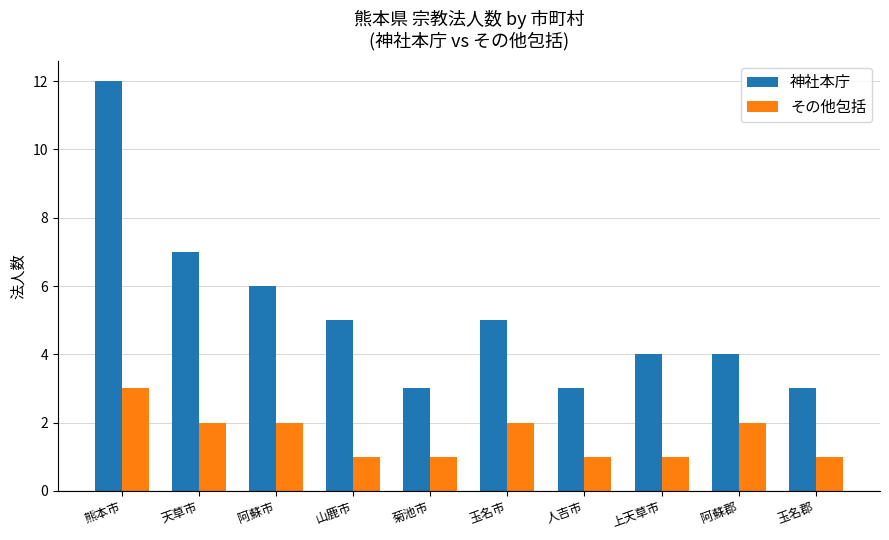

What is the label of the 9th bar from the left?

阿蘇郡